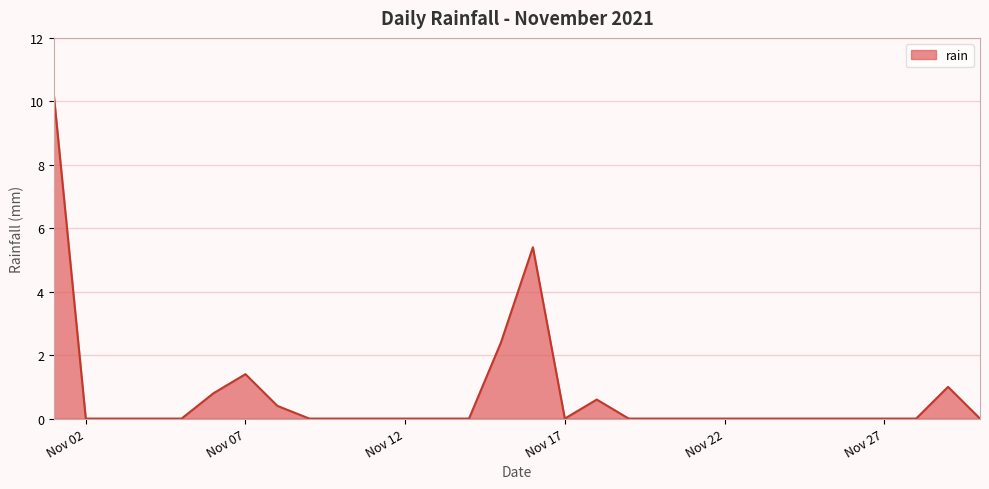

What is the difference between the maximum and minimum values?

10.2